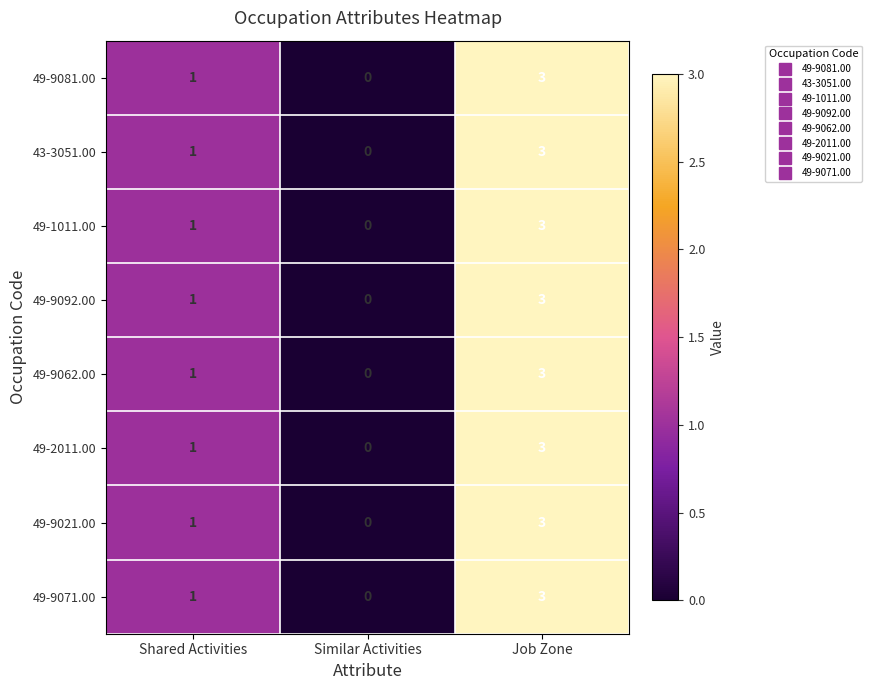

At which category is the sum across all series the highest?

Job Zone